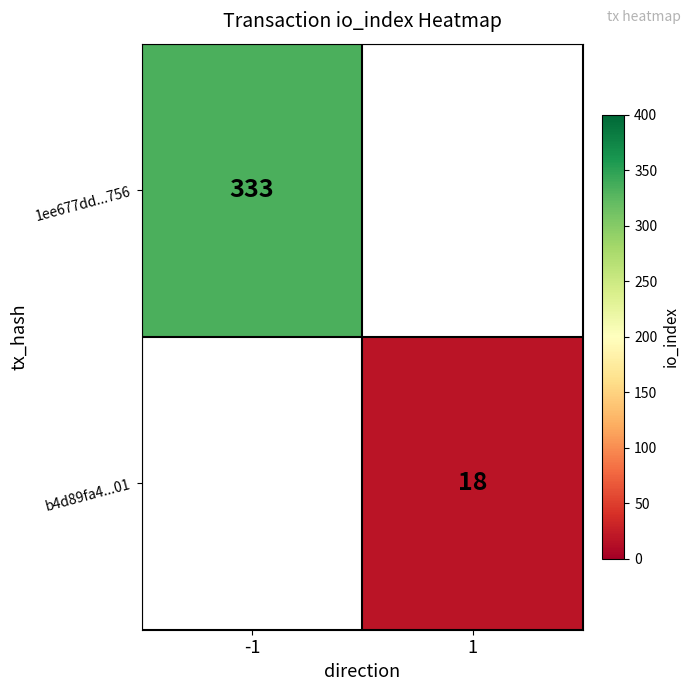

True or false: b4d89fa4...01 has a value of 5 at 1.

False